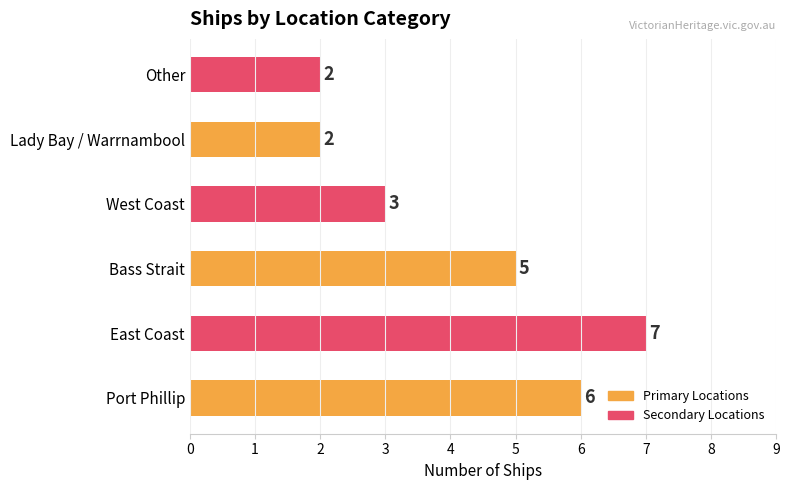

What is the difference between the maximum and minimum values?

5